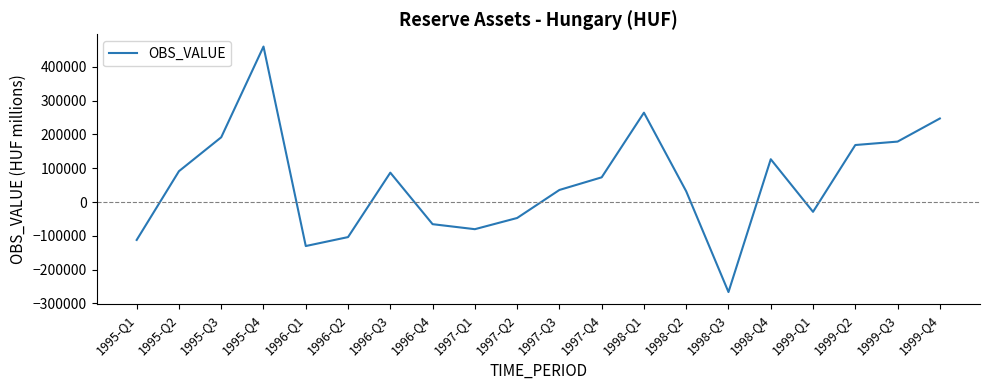

Reading left to right, list all the values displayed in this chart.

1995-Q1=-112238.3	1995-Q2=91196.6	1995-Q3=191541.8	1995-Q4=459911.8	1996-Q1=-130255.6	1996-Q2=-103785.8	1996-Q3=86810.3	1996-Q4=-65560.6	1997-Q1=-80403.5	1997-Q2=-47283.0	1997-Q3=35653.3	1997-Q4=73033.4	1998-Q1=264316.9	1998-Q2=31628.6	1998-Q3=-266380.5	1998-Q4=126594.1	1999-Q1=-29014.0	1999-Q2=168611.8	1999-Q3=178751.8	1999-Q4=247104.8